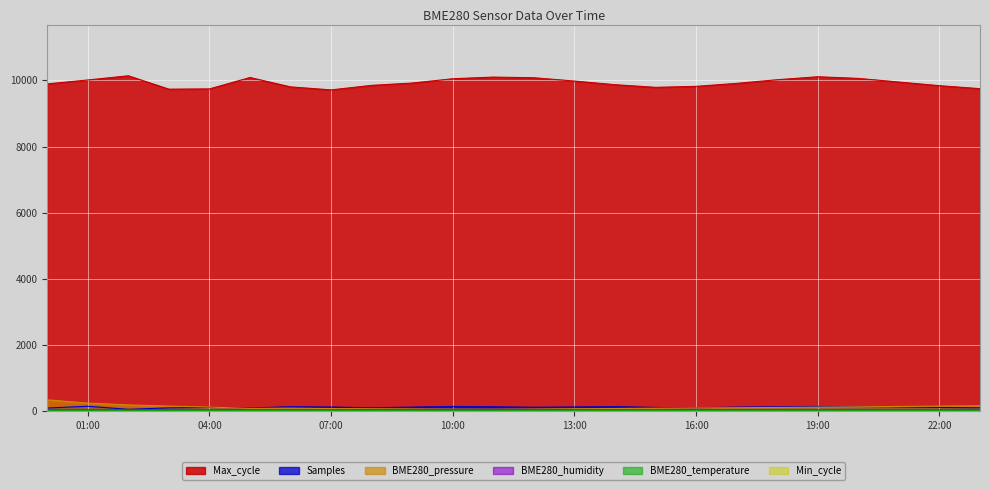

What is the difference between the highest and lowest values at 07:00?

9690.1